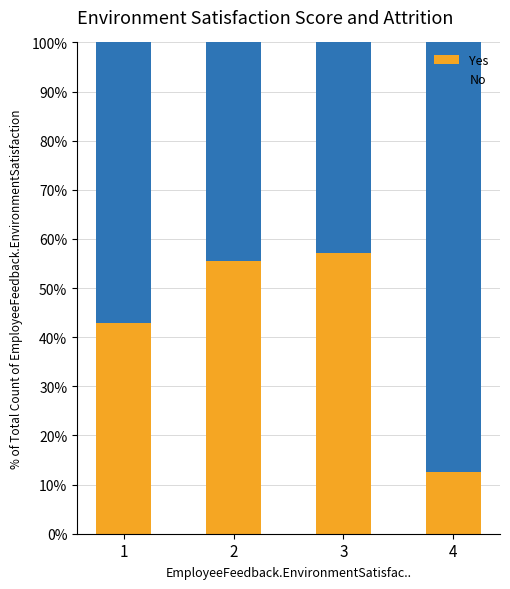

What is the total value across all series at 2?

100.0